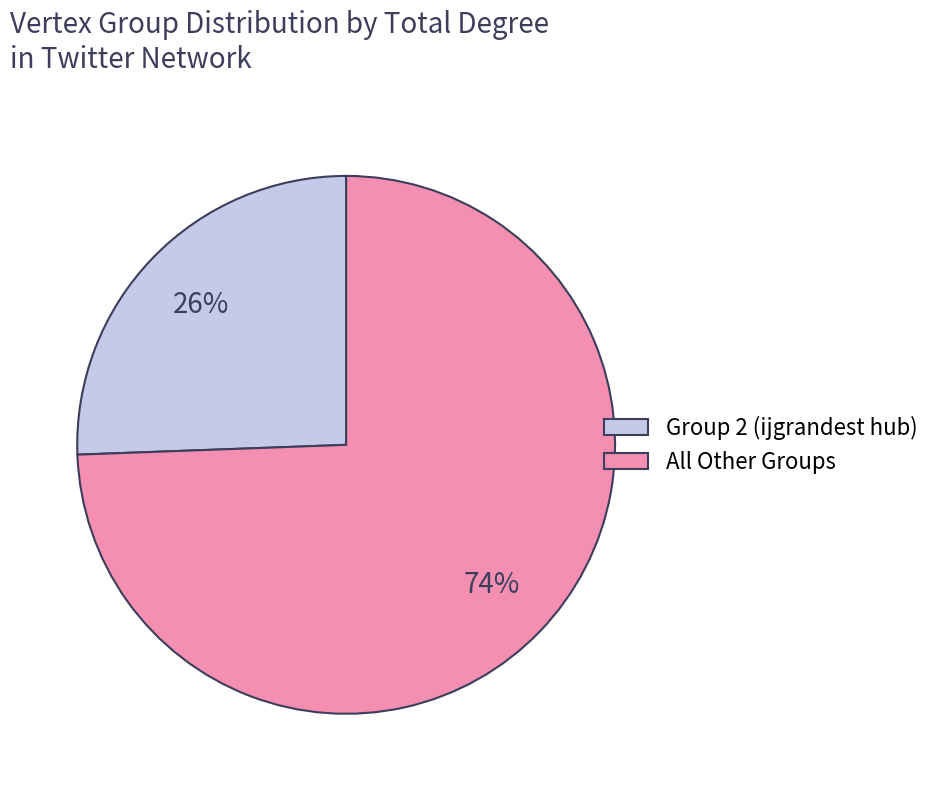

Is it true that All Other Groups is 74% of the pie?

True